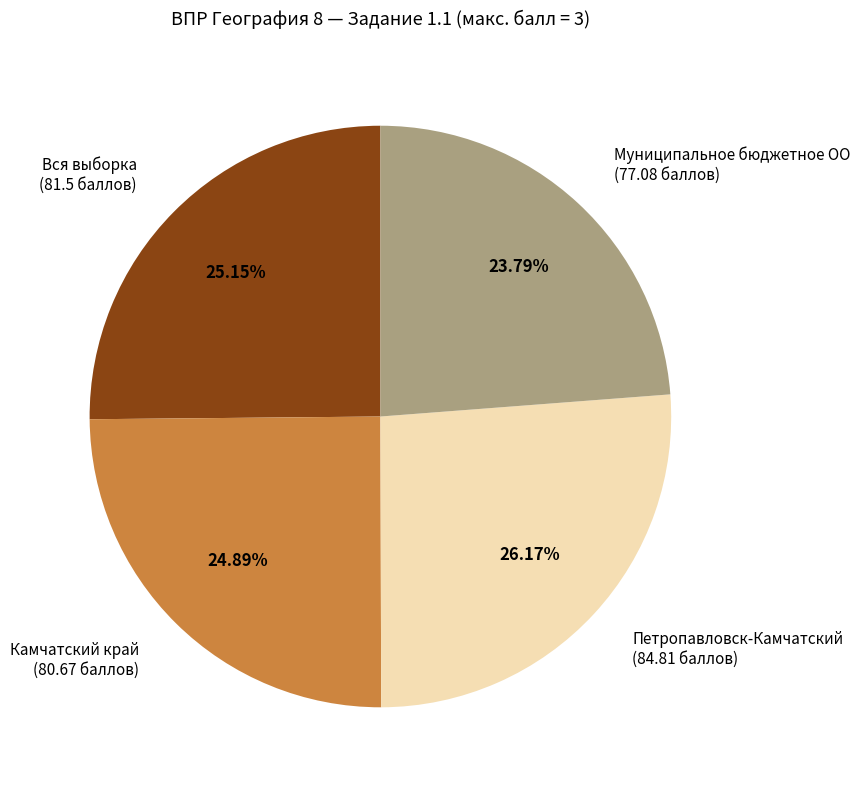

To the nearest percent, what is the difference between the Муниципальное бюджетное ОО and Камчатский край slice percentages?

1%